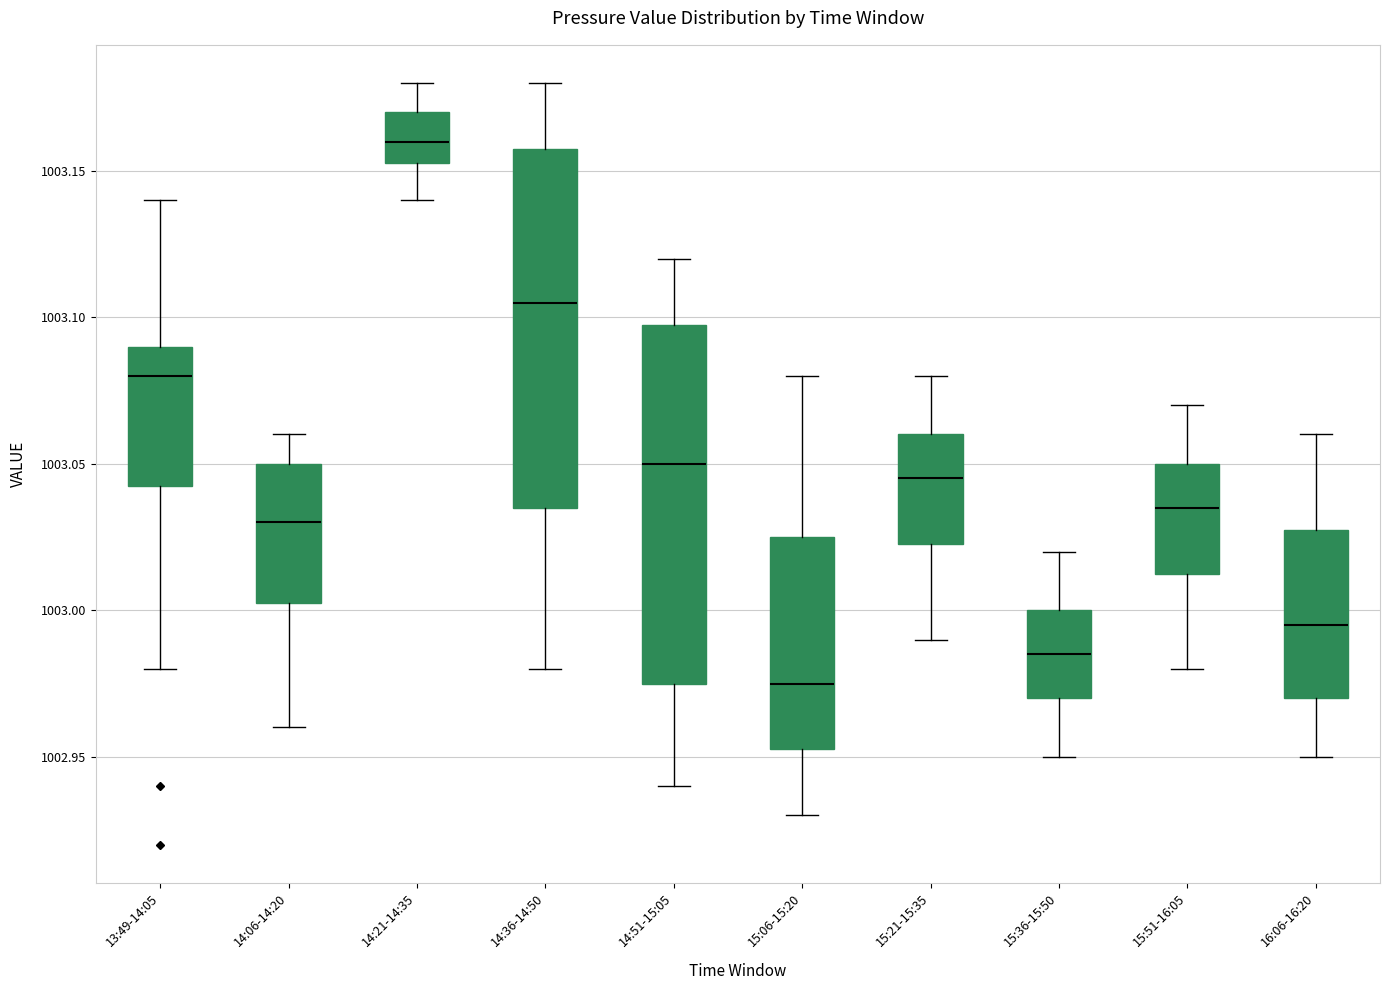

Which box has the lowest median line?

15:06-15:20